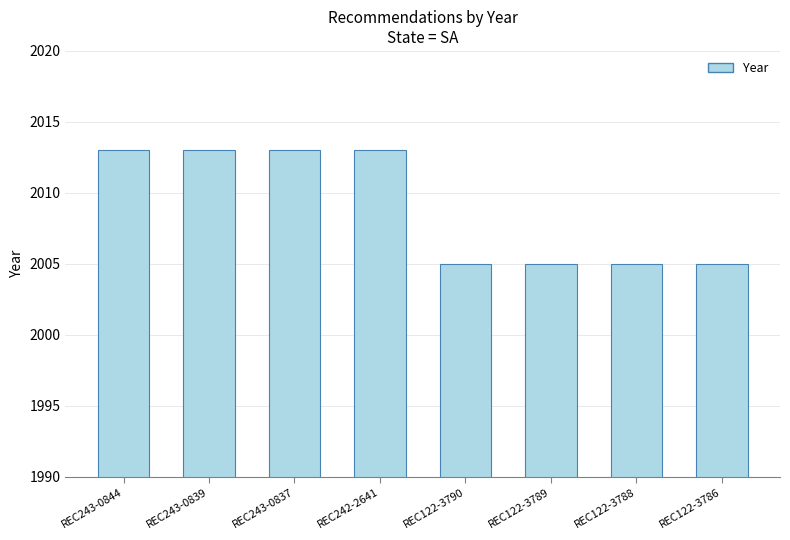

What is the label of the 7th bar from the left?

REC122-3788